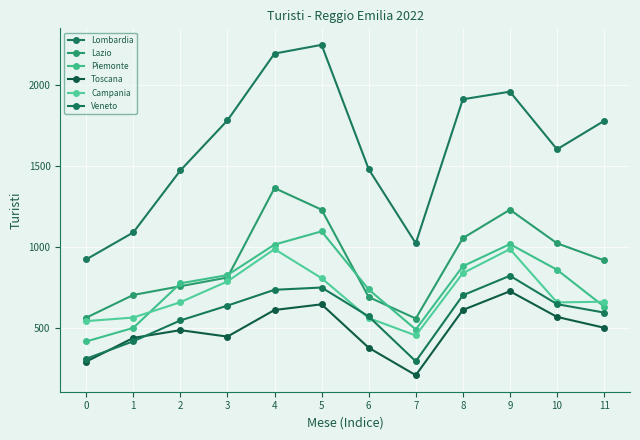

How many lines are shown in the chart?

6